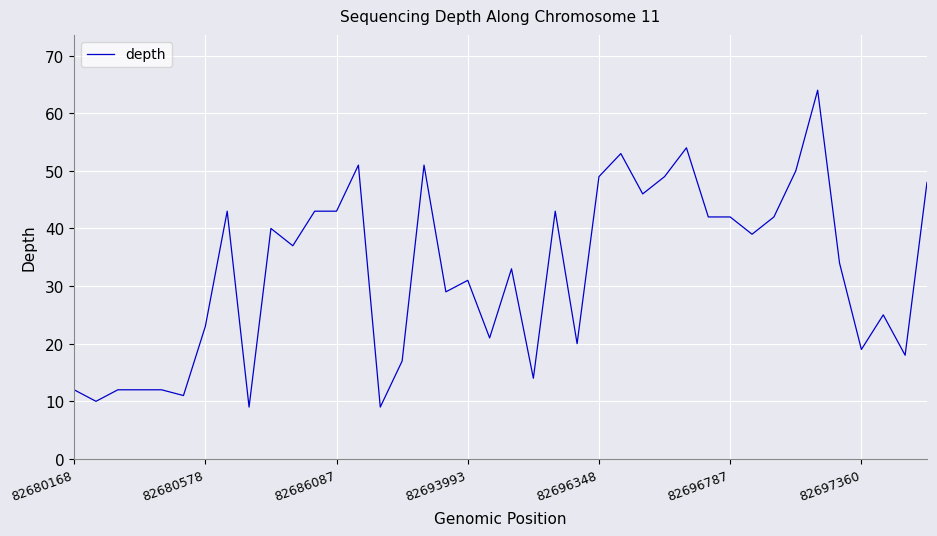

What is the difference between the maximum and minimum values?

55